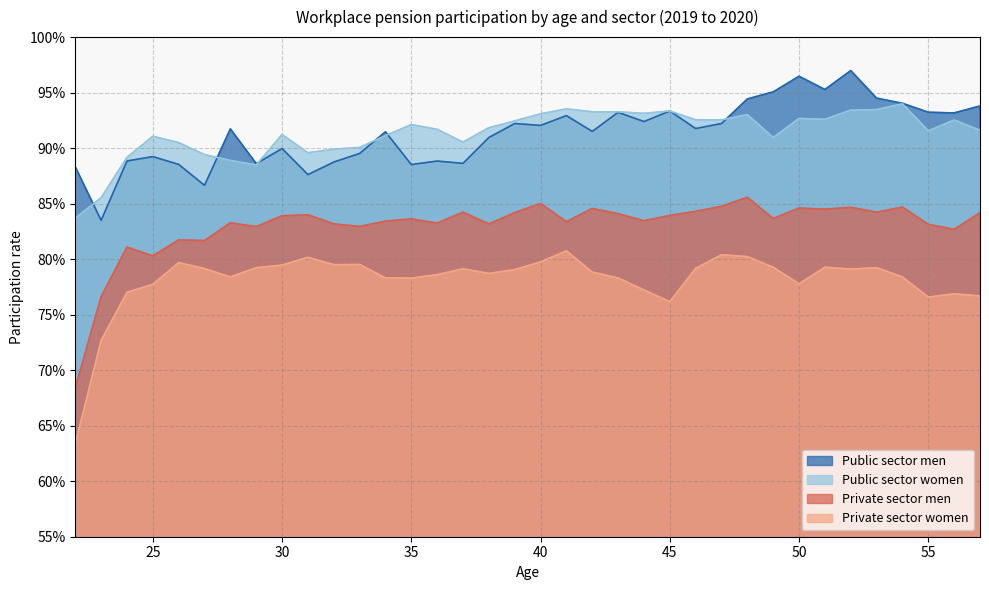

After their last crossing, which series has the higher values: Public sector women or Public sector men?

Public sector men